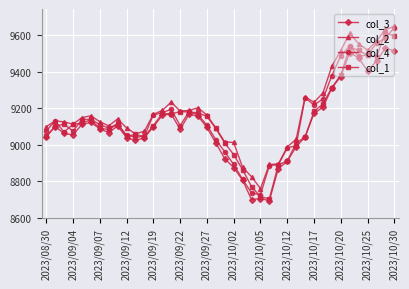

What is the value of the col_1 point at the 29th from the left?

9009